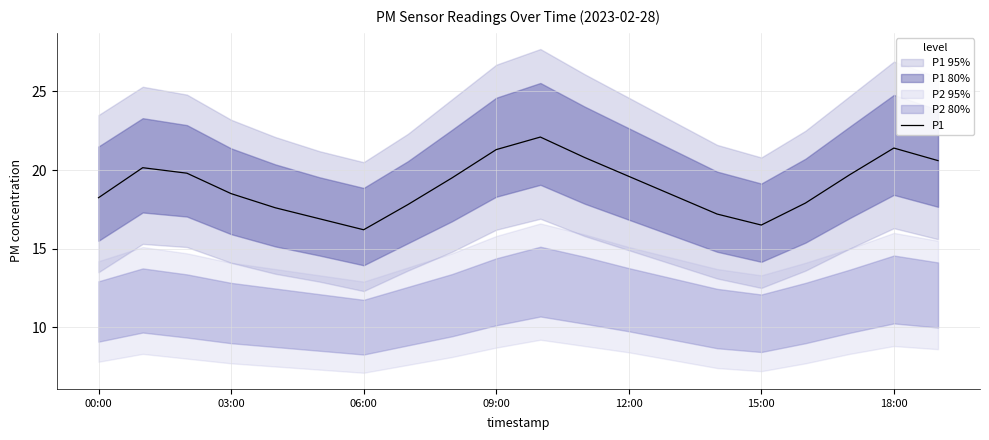

What is the highest value of the P1 series?

22.1